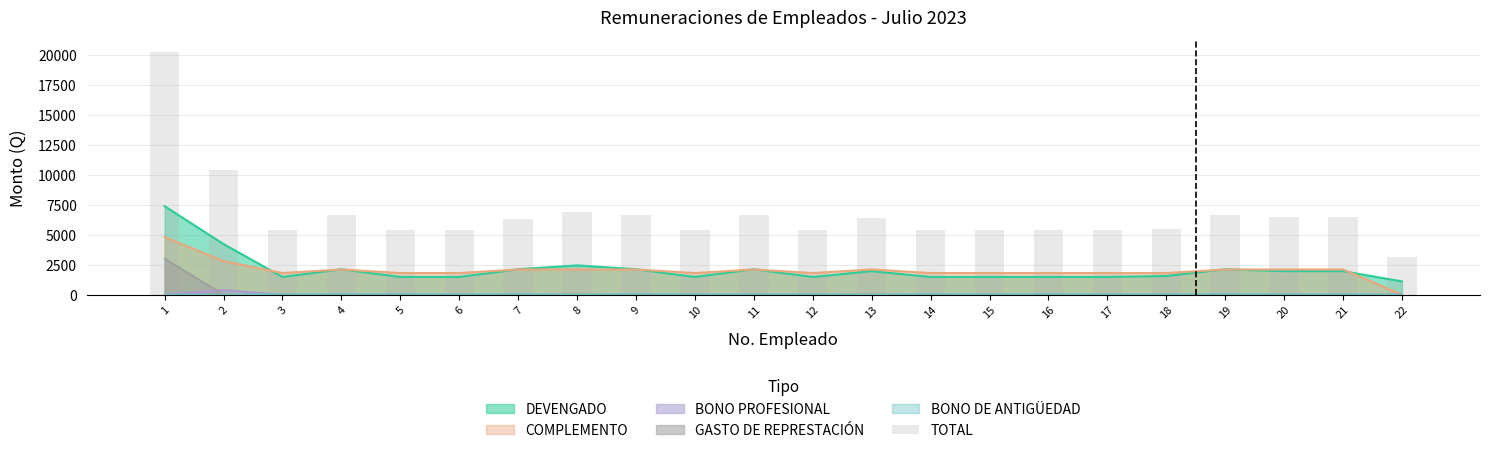

Is it true that the value at 9 is 2530?

False